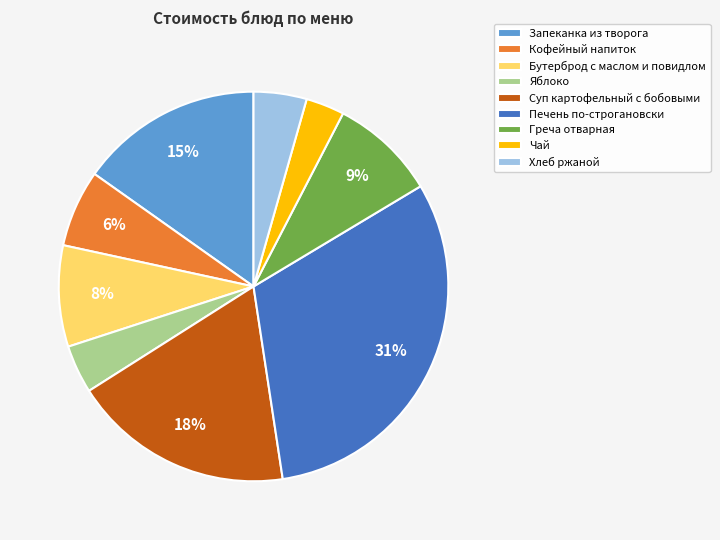

How many slices are in this pie chart?

9